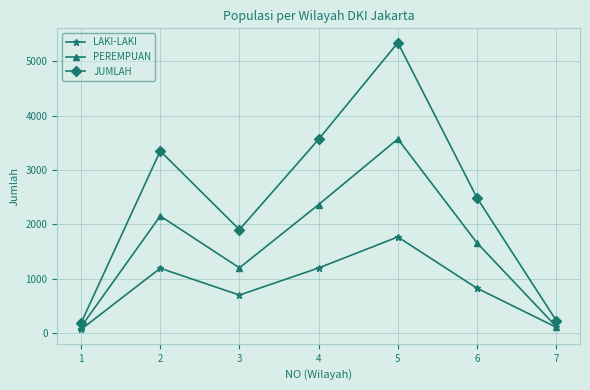

How many series are shown in this chart?

3